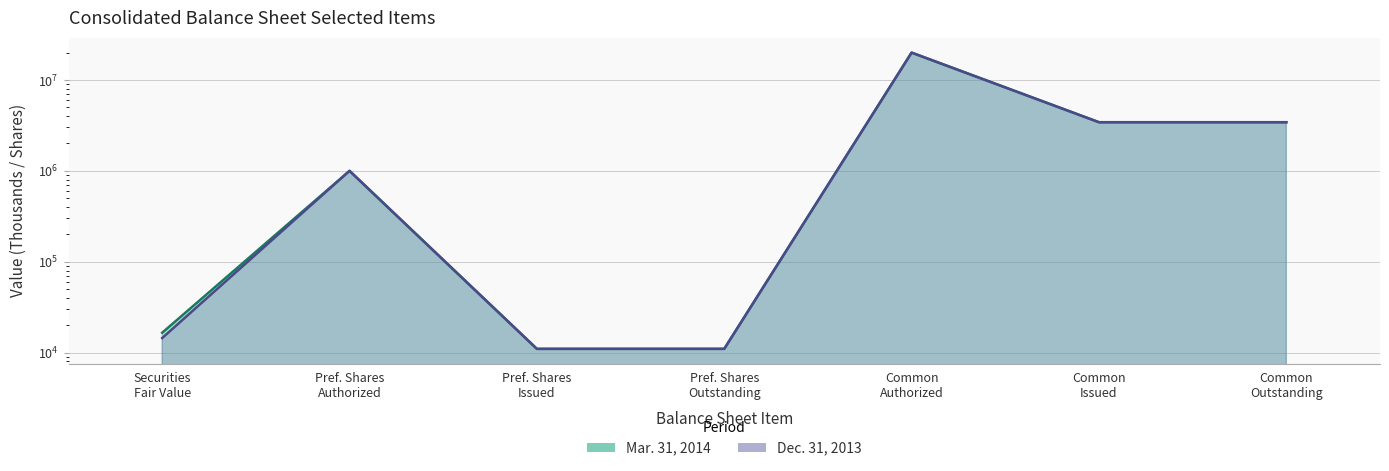

What is the total value across all series at Securities Fair Value?

30997